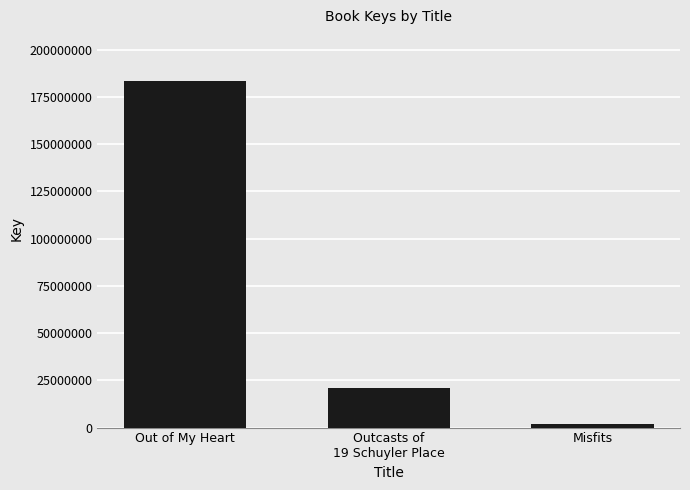

What is the value of the 2nd bar from the left?

20894568